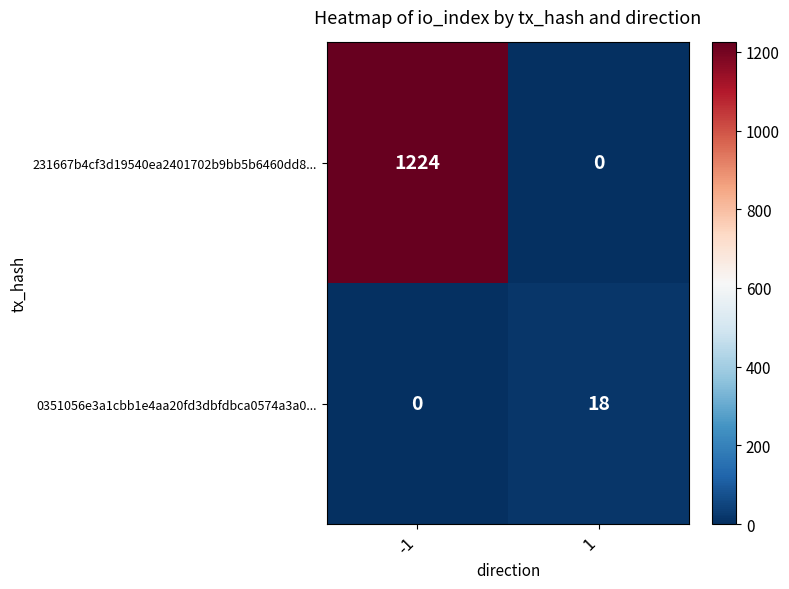

The value of 231667b4cf3d19540ea2401702b9bb5b6460dd8... at -1 is 1224. True or false?

True